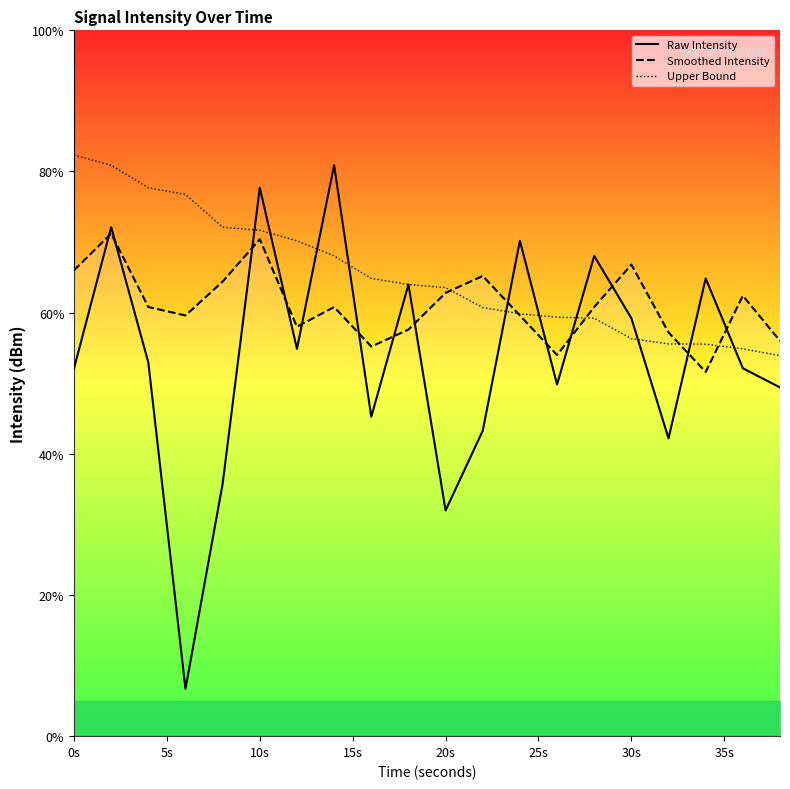

How many series are shown in this chart?

3